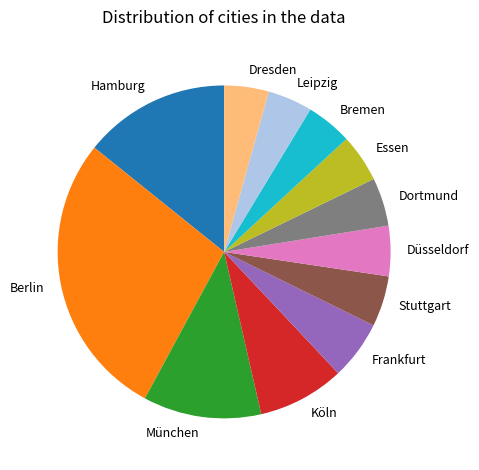

Do Hamburg and Bremen together represent more than half of the pie?

No